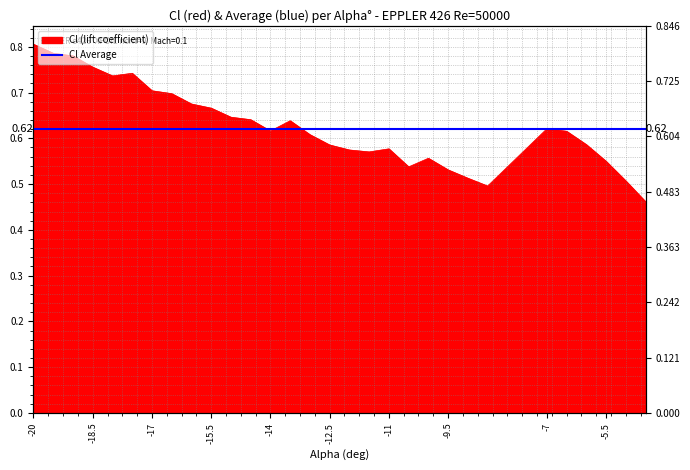

Reading left to right, list all the values displayed in this chart.

-20=0.8	-19.5=0.8	-19=0.8	-18.5=0.8	-18=0.7	-17.5=0.7	-17=0.7	-16.5=0.7	-16=0.7	-15.5=0.7	-15=0.6	-14.5=0.6	-14=0.6	-13.5=0.6	-13=0.6	-12.5=0.6	-12=0.6	-11.5=0.6	-11=0.6	-10.5=0.5	-10=0.6	-9.5=0.5	-9=0.5	-8.5=0.5	-7=0.6	-6.5=0.6	-6=0.6	-5.5=0.5	-5=0.5	-4.5=0.5